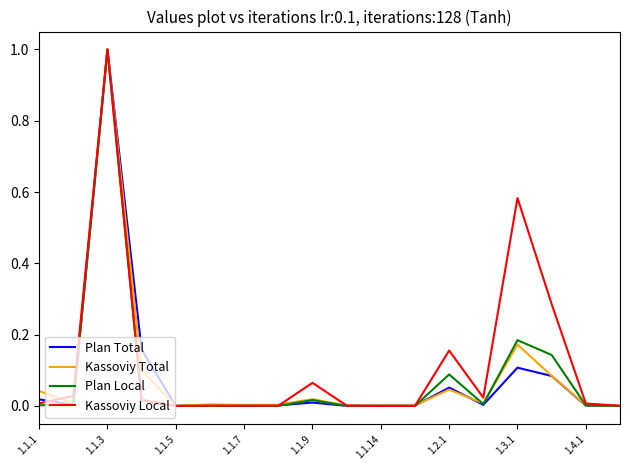

At how many categories does at least one series exceed 0?

18